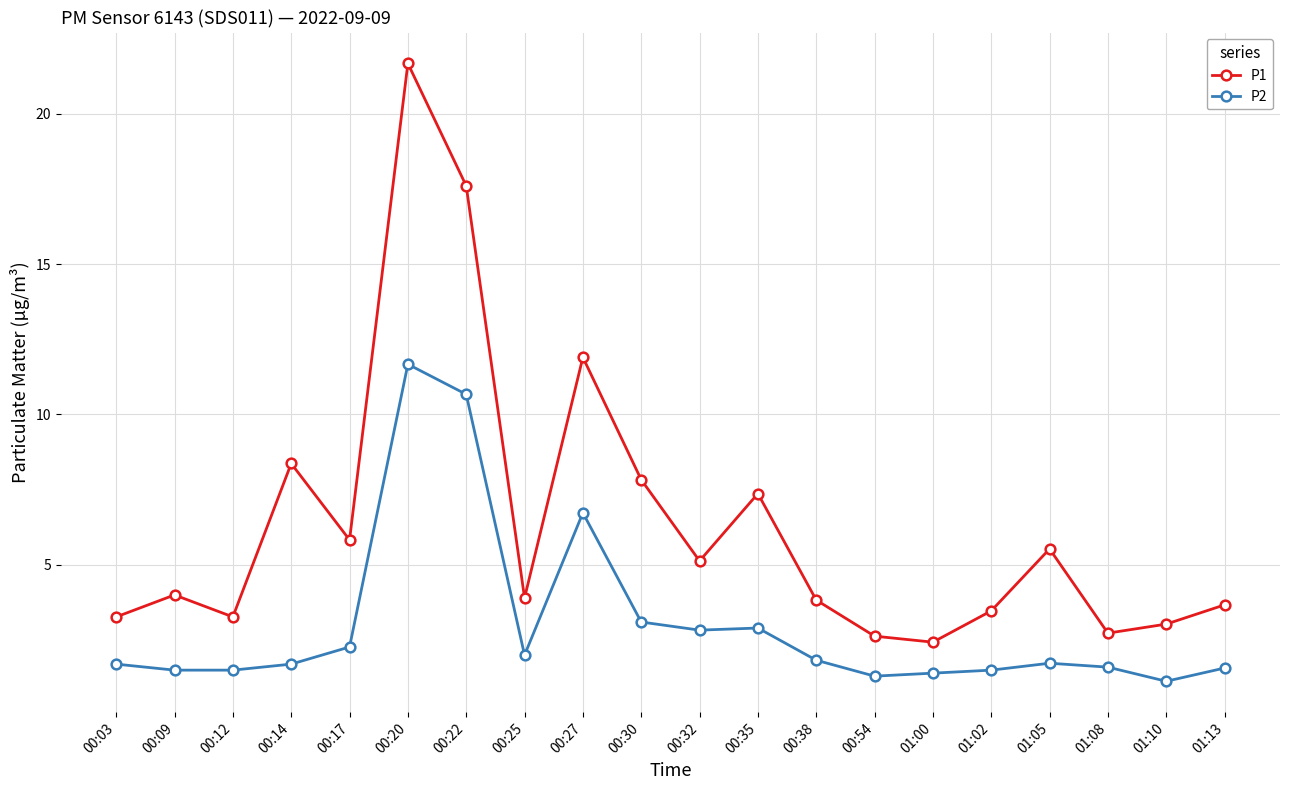

At 01:00, list the series in order from largest to smallest.

P1, P2